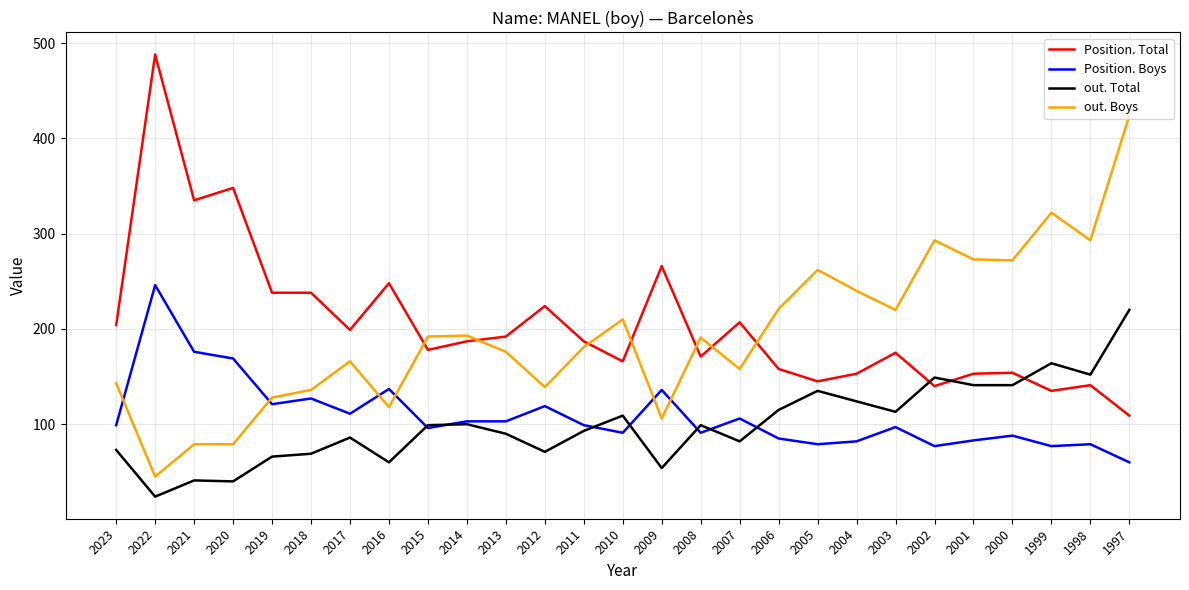

Is it true that Position. Boys equals 23 at 2014?

False